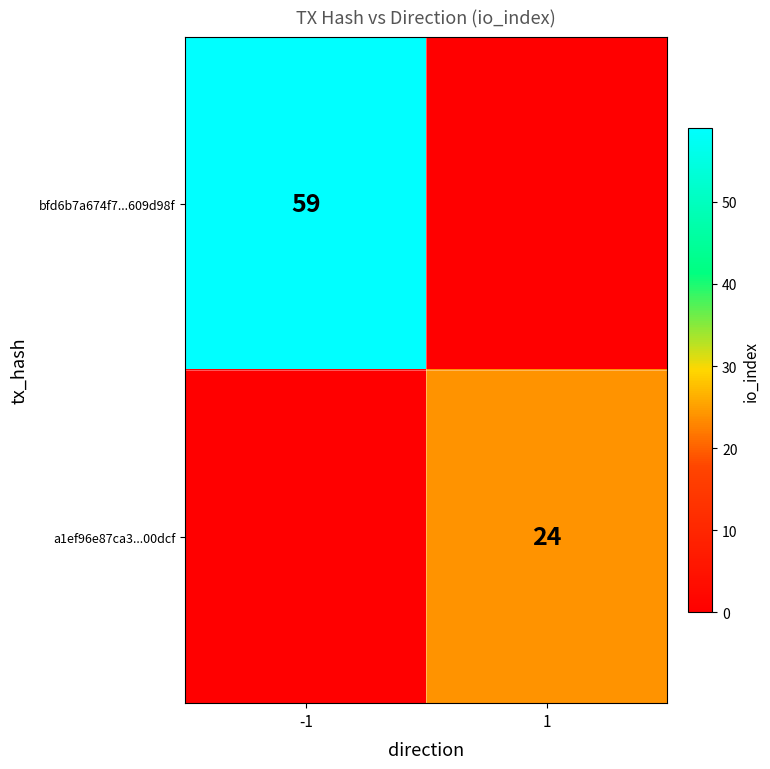

The value of bfd6b7a674f7...609d98f at -1 is 78. True or false?

False